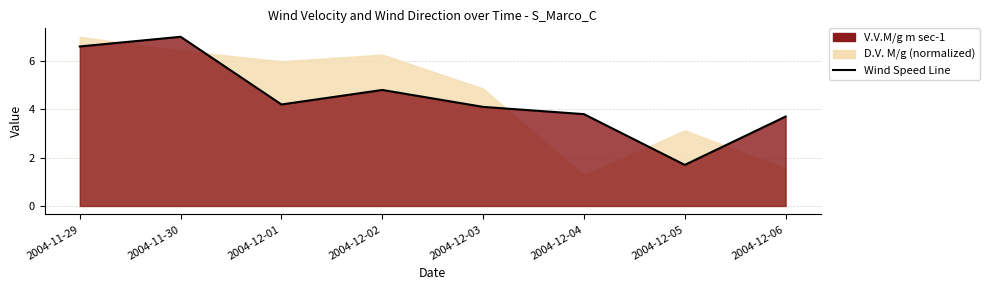

At which category does the chart reach its peak across all series?

2004-11-30